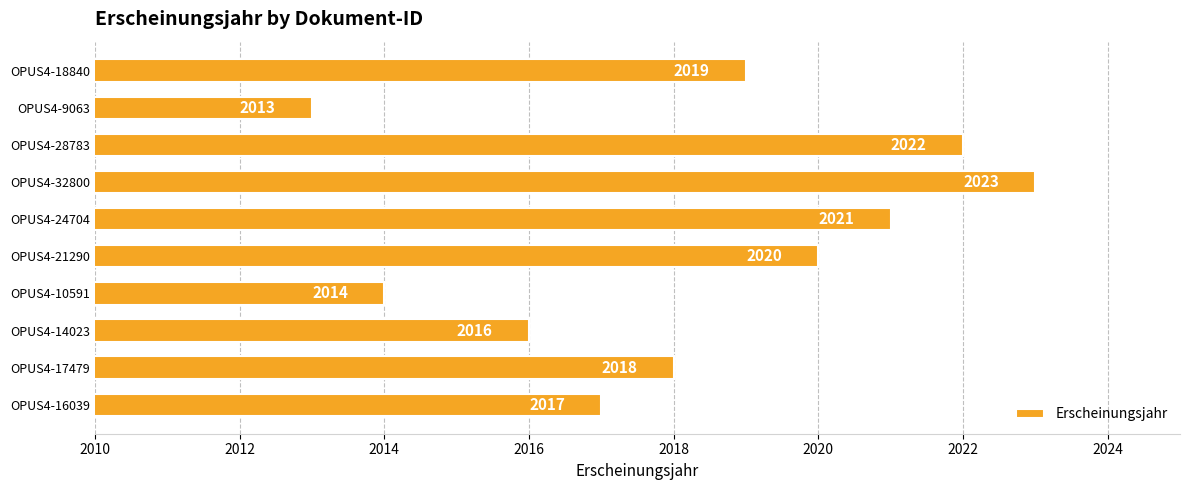

At which label is the value closest to 2018?

OPUS4-17479